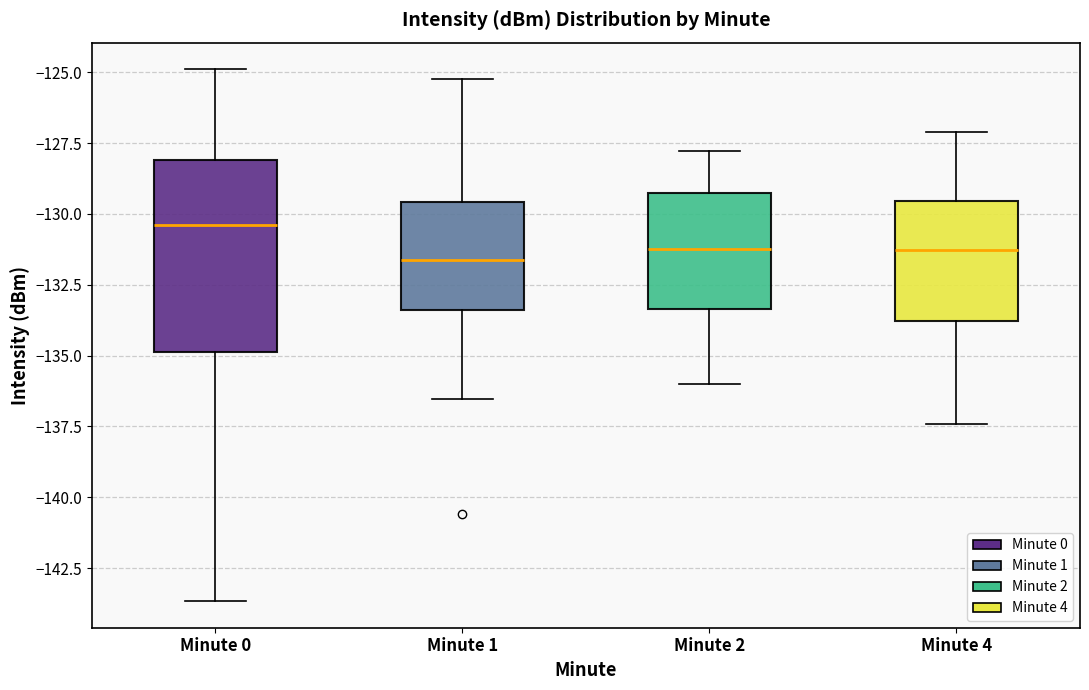

Reading left to right, read every box against the y-axis: the position of its median line, the range the box covers, and the ends of its whiskers. The values are not printed on the chart, so give them approximately, as read against the axis.

Minute 0: median -130.5, box -135.0 to -128.0, whiskers -143.5 to -125.0
Minute 1: median -131.5, box -133.5 to -129.5, whiskers -136.5 to -125.0
Minute 2: median -131.0, box -133.5 to -129.5, whiskers -136.0 to -128.0
Minute 4: median -131.5, box -134.0 to -129.5, whiskers -137.5 to -127.0